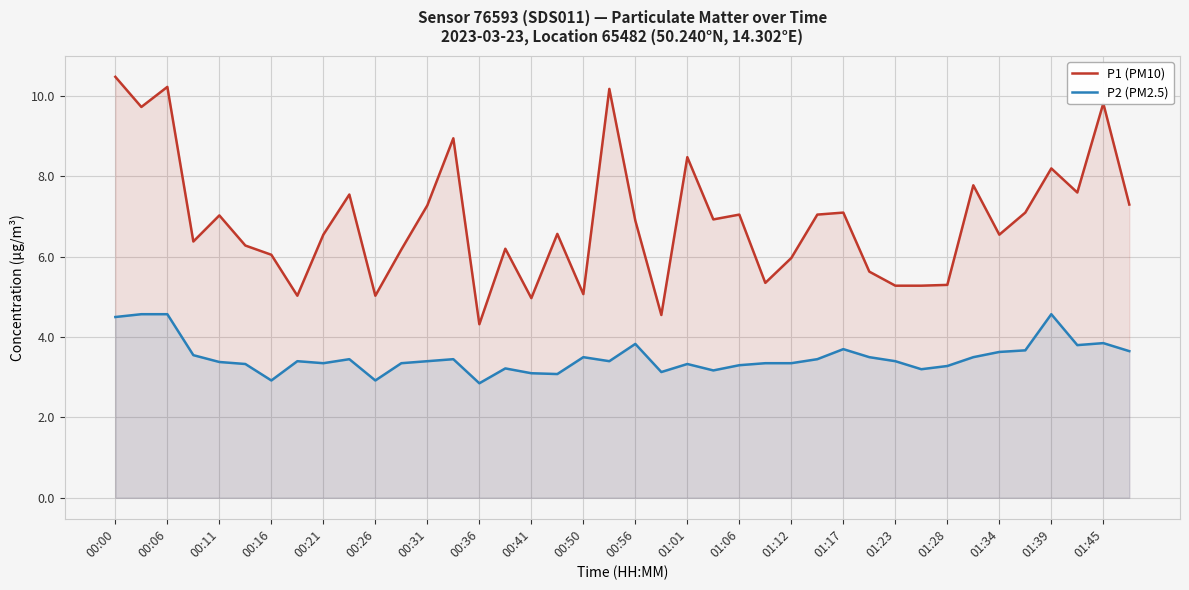

True or false: P2 (PM2.5) has more than 1 points higher than both neighbors.

True